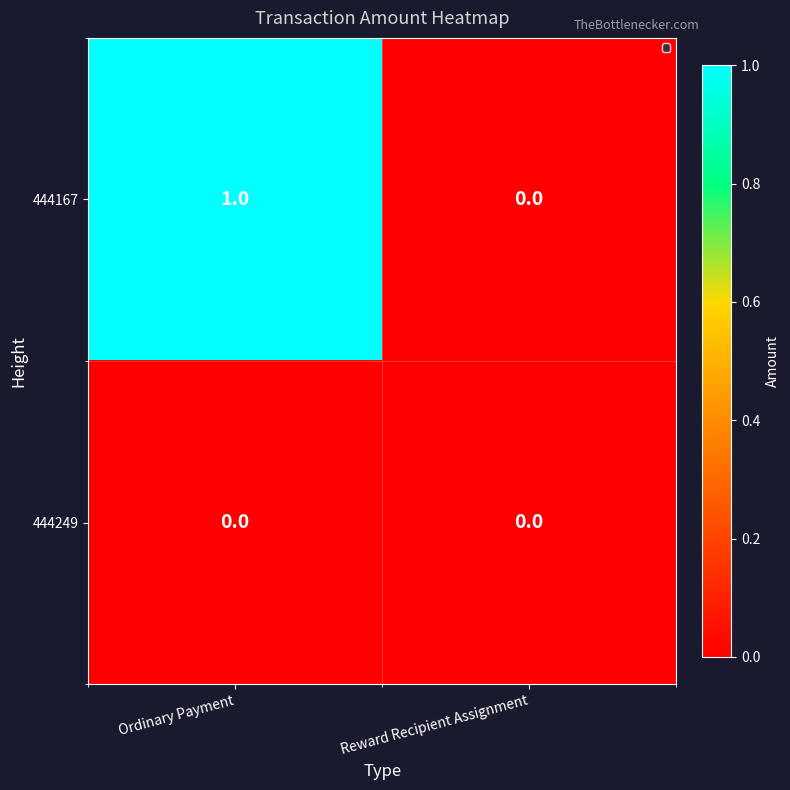

Which series has the largest range (max minus min)?

444167